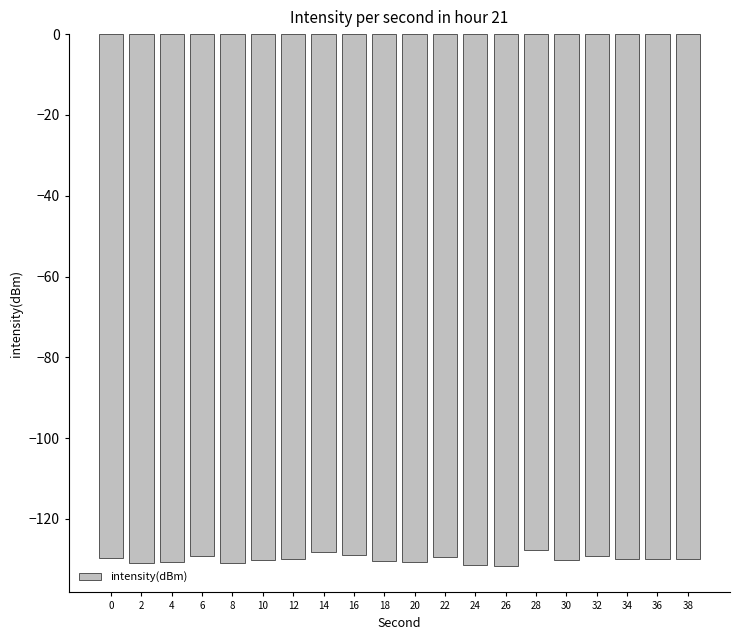

What is the sum of all values?

-2598.7